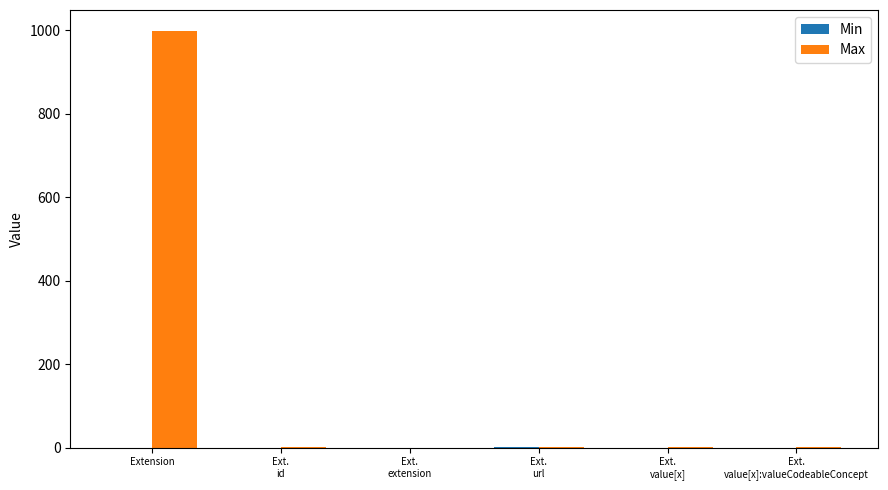

At which category does the chart reach its peak across all series?

Extension